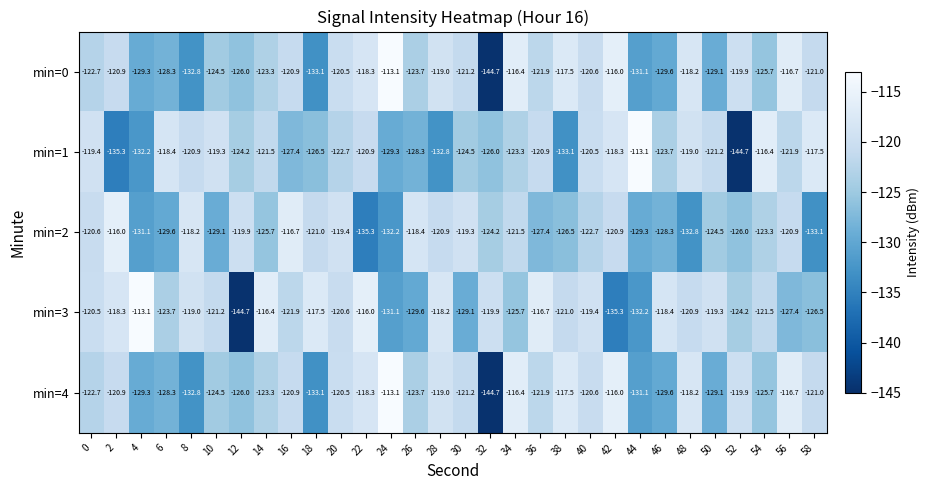

True or false: min=2 has a value of -124.5 at 50.

True